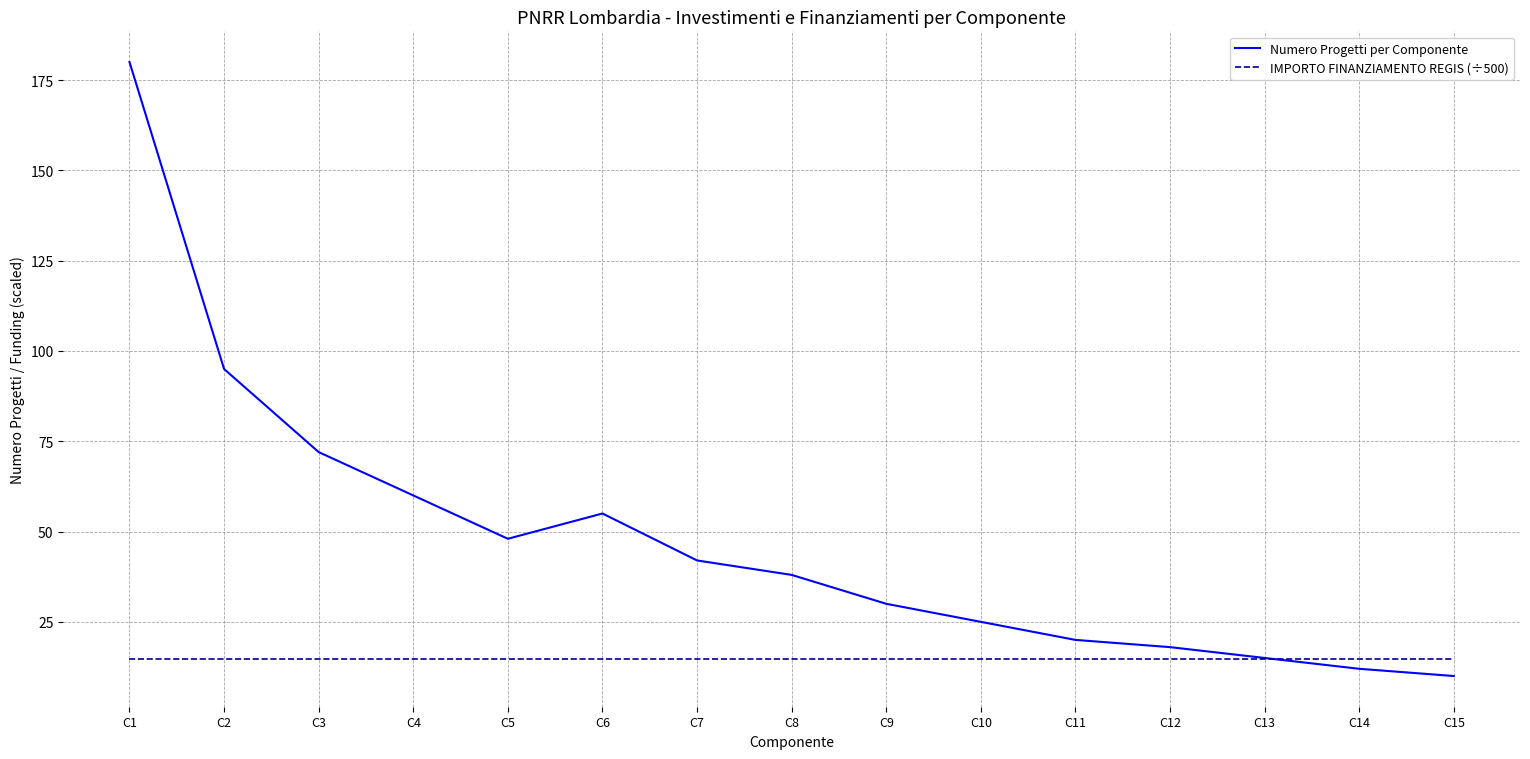

Which series has the widest spread of values?

Numero Progetti per Componente